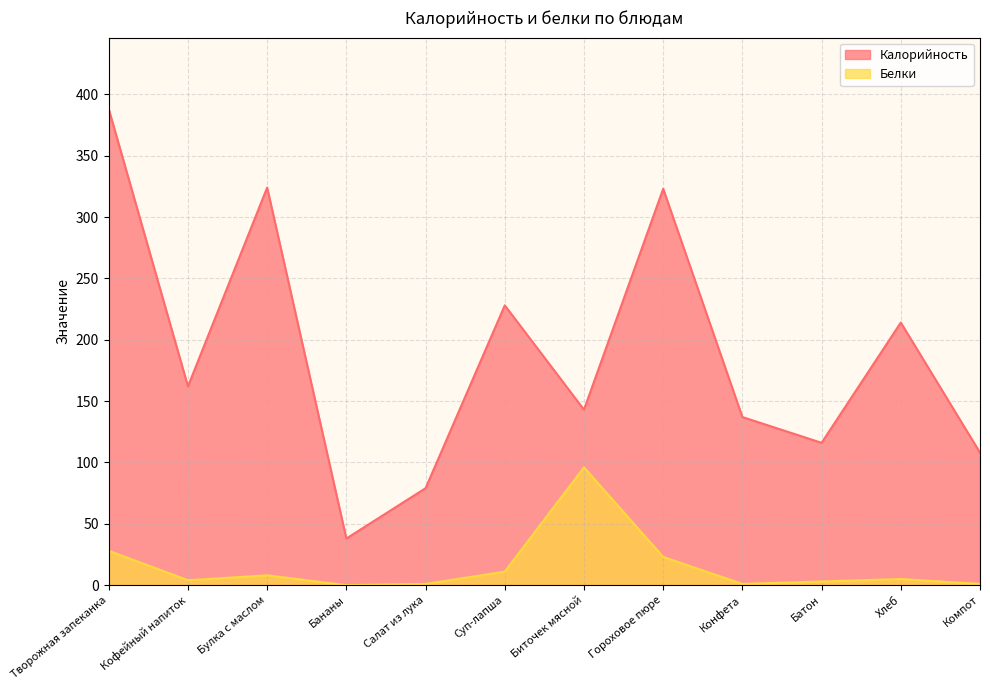

What is the sum of all Белки values?

181